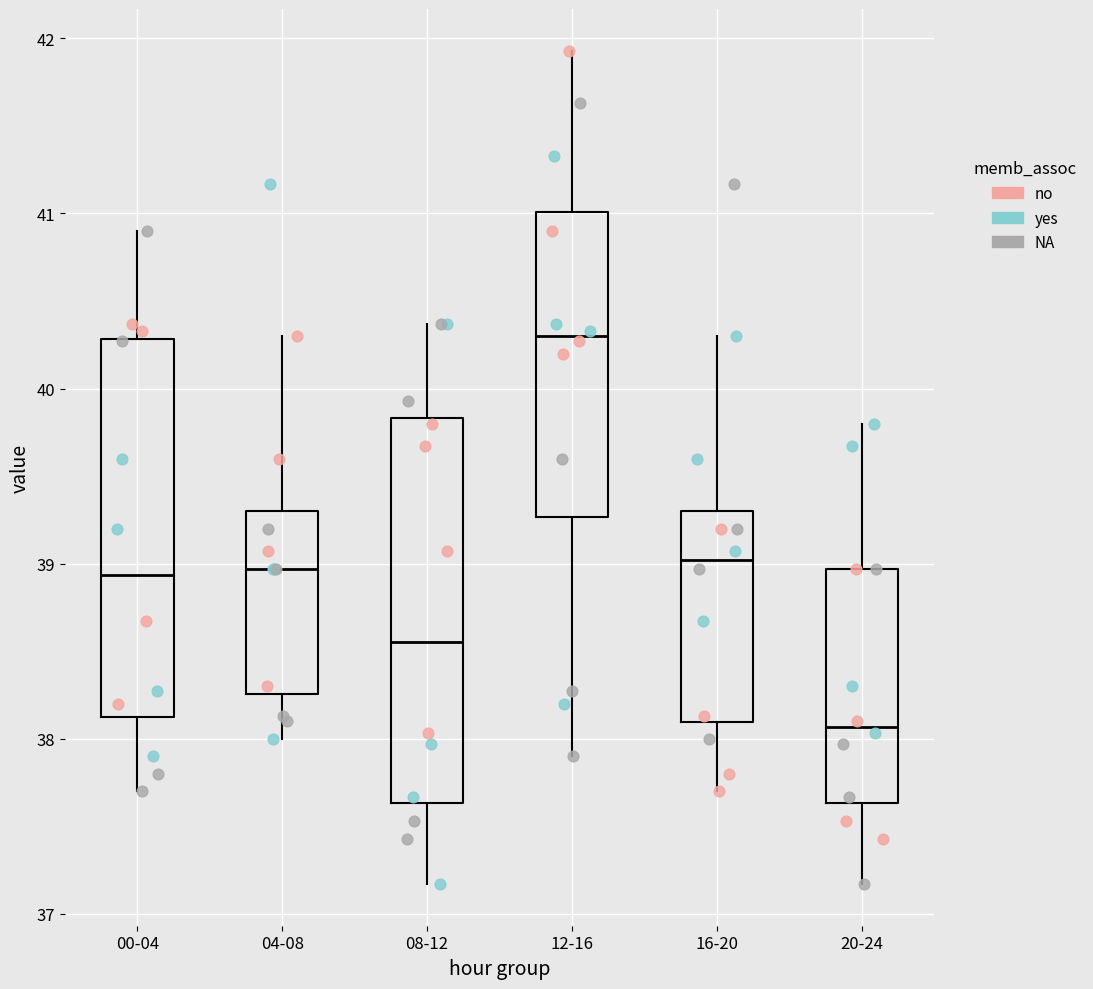

Reading left to right, transcribe this box plot: for each box, give where its median line is, the range the box spans, and where its two whiskers end, as read against the y-axis. The values are not printed on the chart, so give them approximately, as read against the axis.

00-04: median 38.9, box 38.1 to 40.3, whiskers 37.7 to 40.9
04-08: median 39.0, box 38.3 to 39.3, whiskers 38.0 to 40.3
08-12: median 38.6, box 37.6 to 39.8, whiskers 37.2 to 40.4
12-16: median 40.3, box 39.3 to 41.0, whiskers 37.9 to 41.9
16-20: median 39.0, box 38.1 to 39.3, whiskers 37.7 to 40.3
20-24: median 38.1, box 37.6 to 39.0, whiskers 37.2 to 39.8